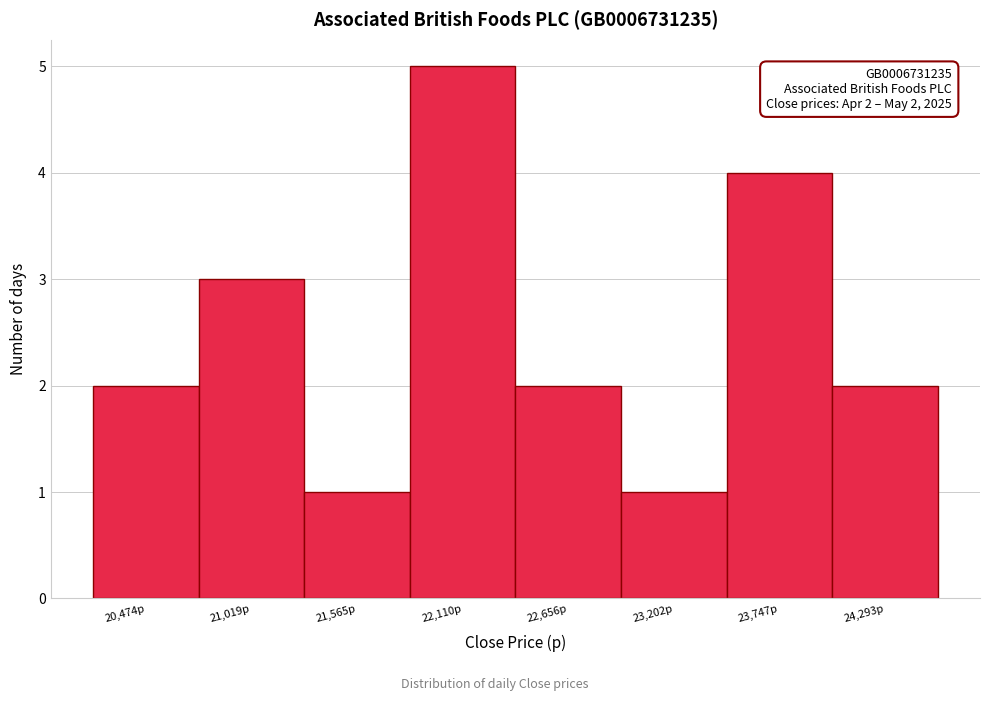

Reading right to left, extract all data points from this chart.

24,293p=2	23,747p=4	23,202p=1	22,656p=2	22,110p=5	21,565p=1	21,019p=3	20,474p=2